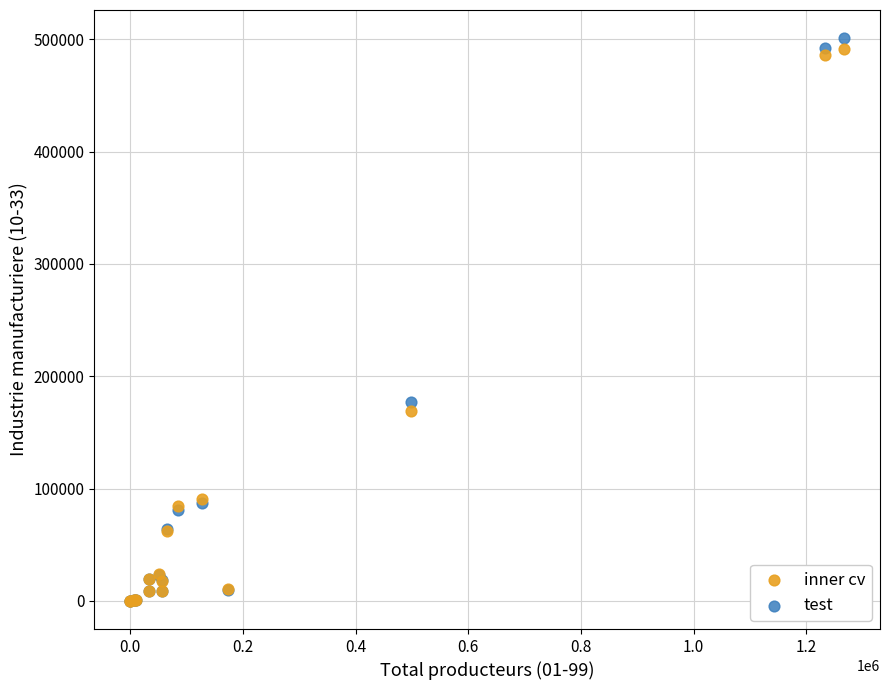

What are all the series names shown in the legend?

inner cv, test